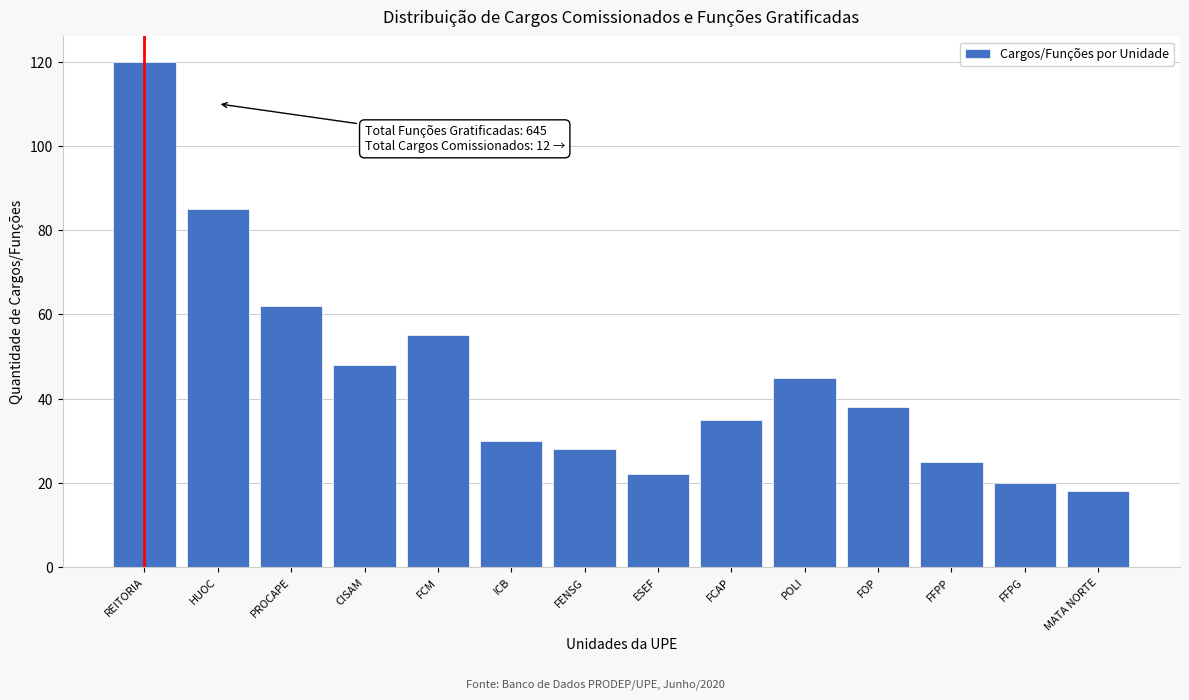

Reading left to right, extract all data points from this chart.

REITORIA=120	HUOC=85	PROCAPE=62	CISAM=48	FCM=55	ICB=30	FENSG=28	ESEF=22	FCAP=35	POLI=45	FOP=38	FFPP=25	FFPG=20	MATA NORTE=18